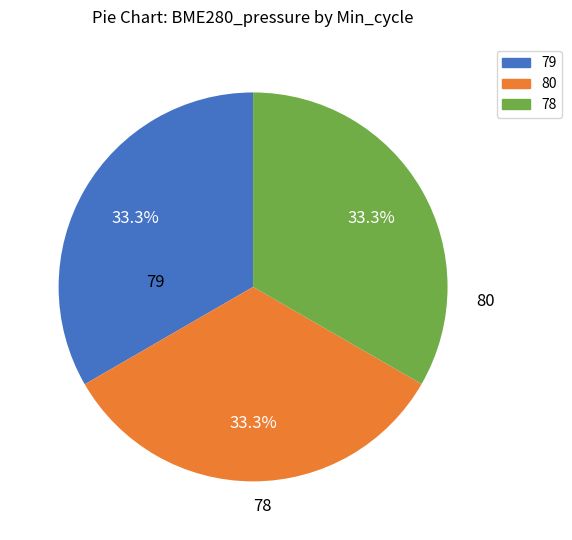

To the nearest percent, what is the average slice percentage?

33%